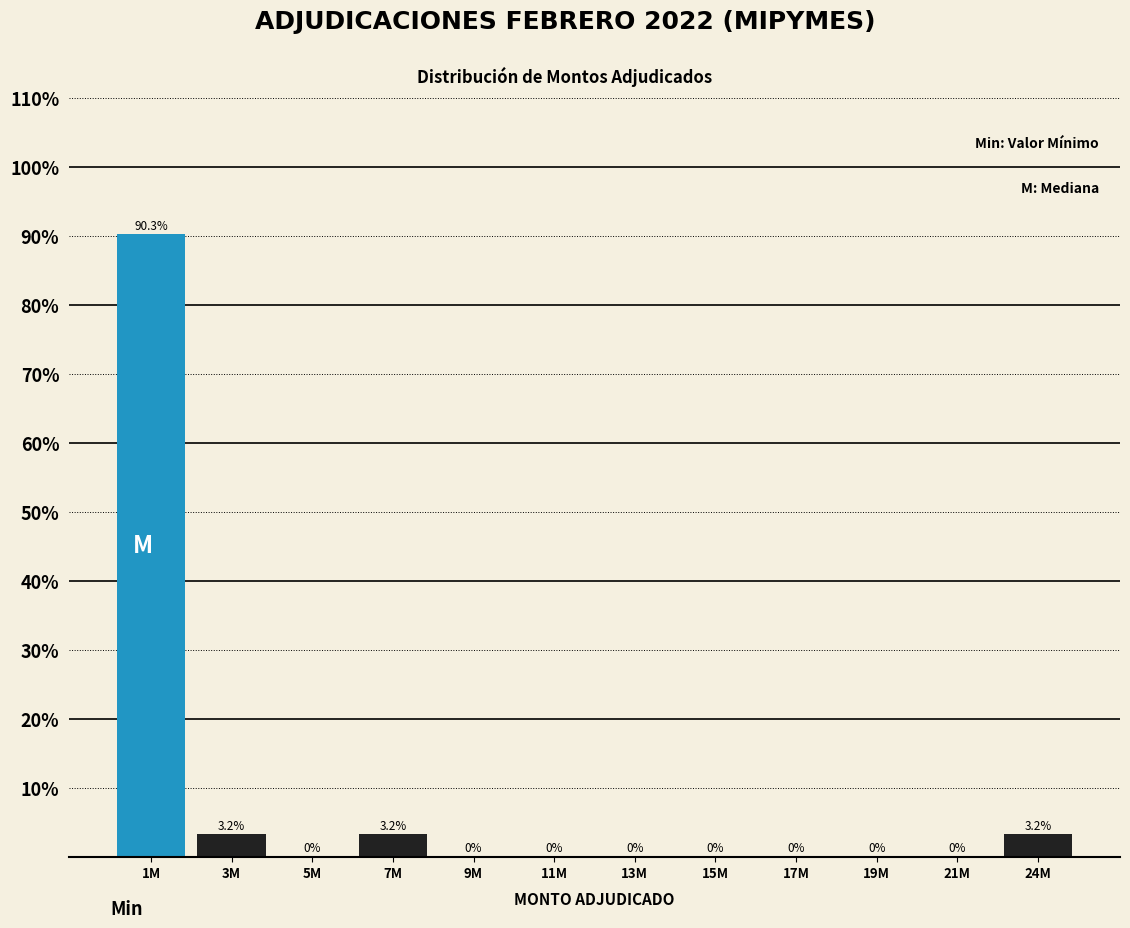

Reading right to left, extract all data points from this chart.

24M=3.2	21M=0.0	19M=0.0	17M=0.0	15M=0.0	13M=0.0	11M=0.0	9M=0.0	7M=3.2	5M=0.0	3M=3.2	1M=90.3